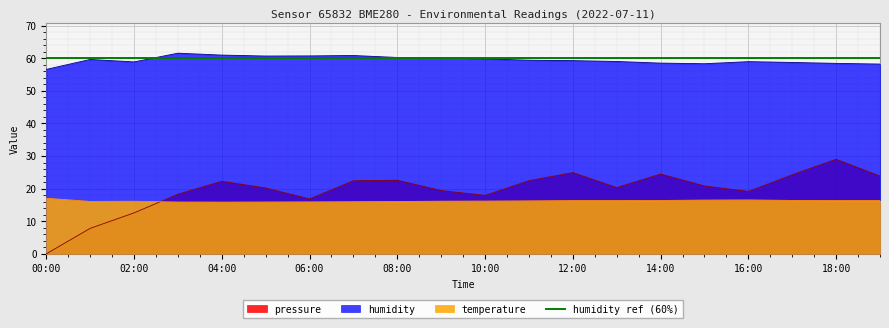

Rank the series by their maximum value, from highest to lowest.

humidity, pressure, temperature